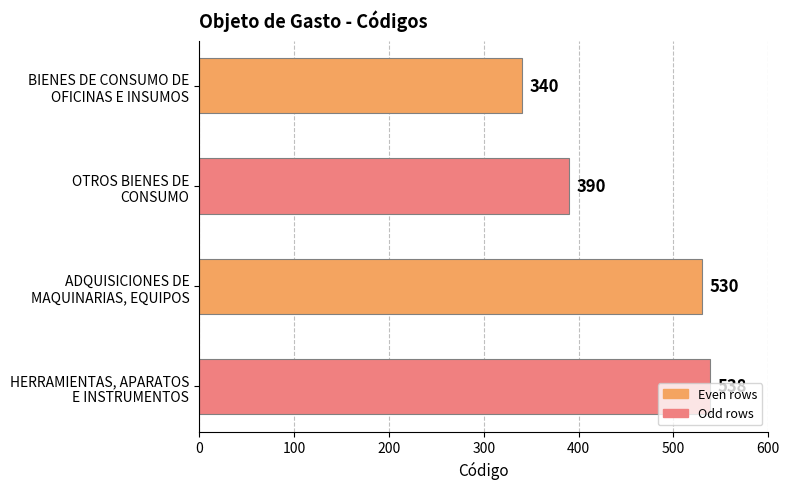

How many series are shown in this chart?

1